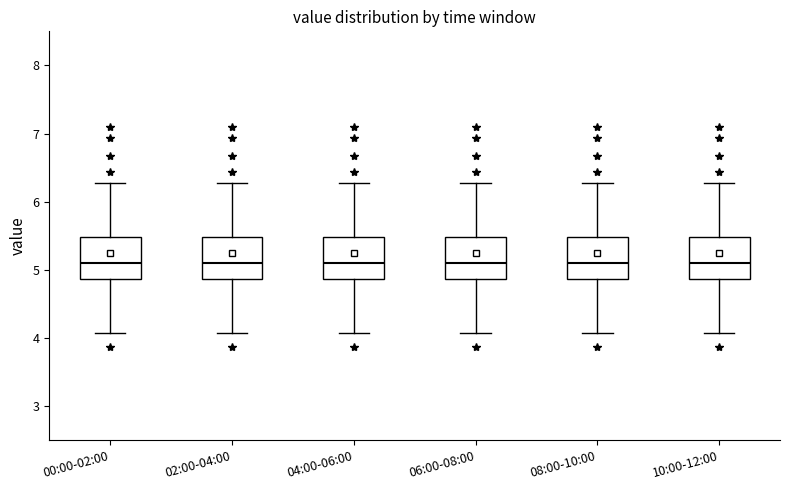

Where is the lower edge of the box for 08:00-10:00 on the y-axis? The values are not printed on the chart, so give them approximately, as read against the axis.

4.9